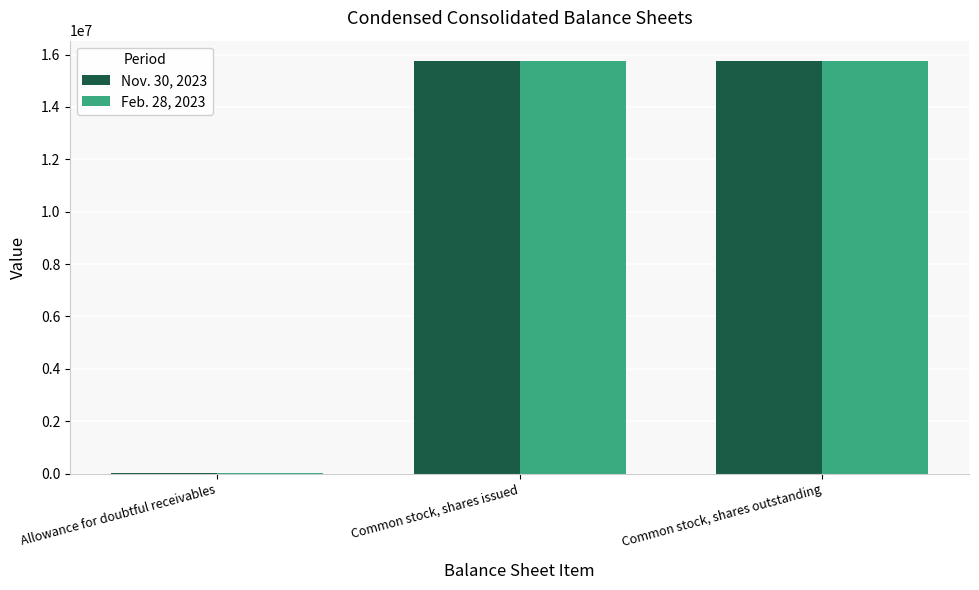

True or false: Nov. 30, 2023 has a value of 15745206 at Common stock, shares issued.

True